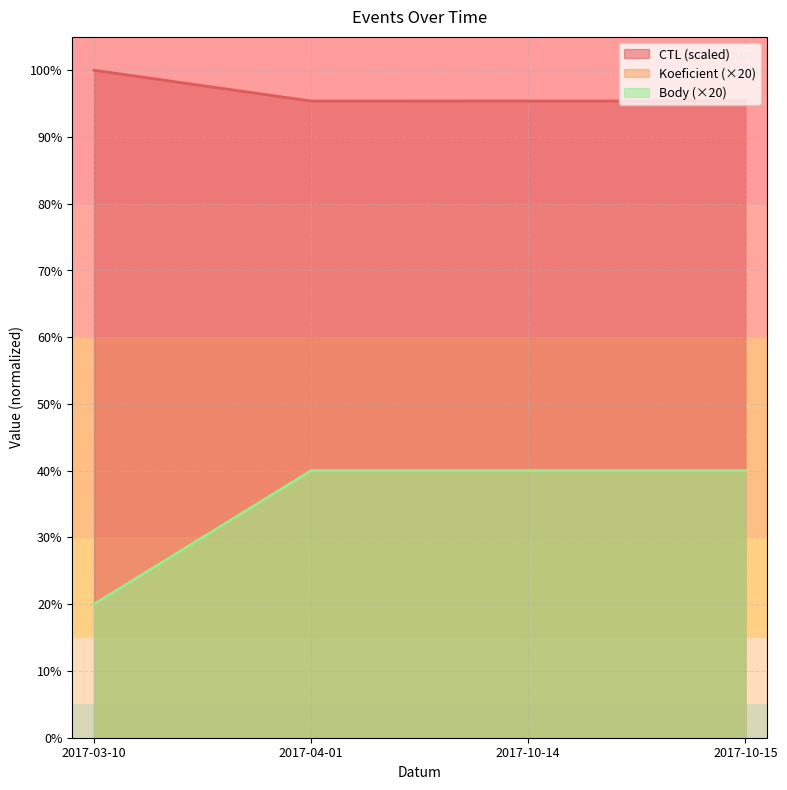

What is the label of the 2nd point from the left?

2017-04-01